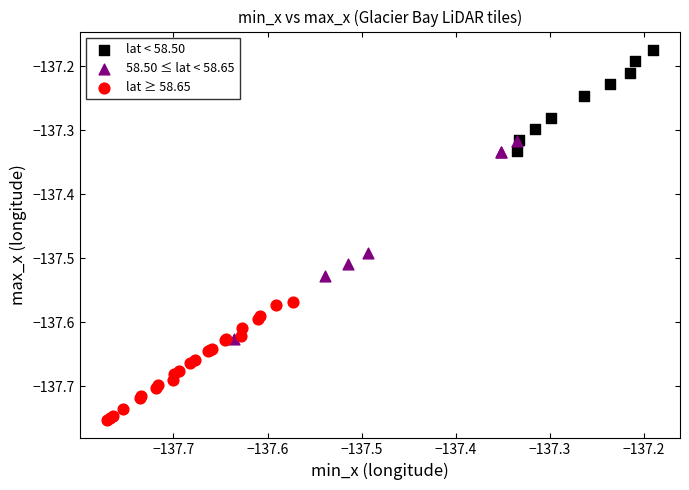

Which series reaches the maximum Y coordinate?

lat < 58.50